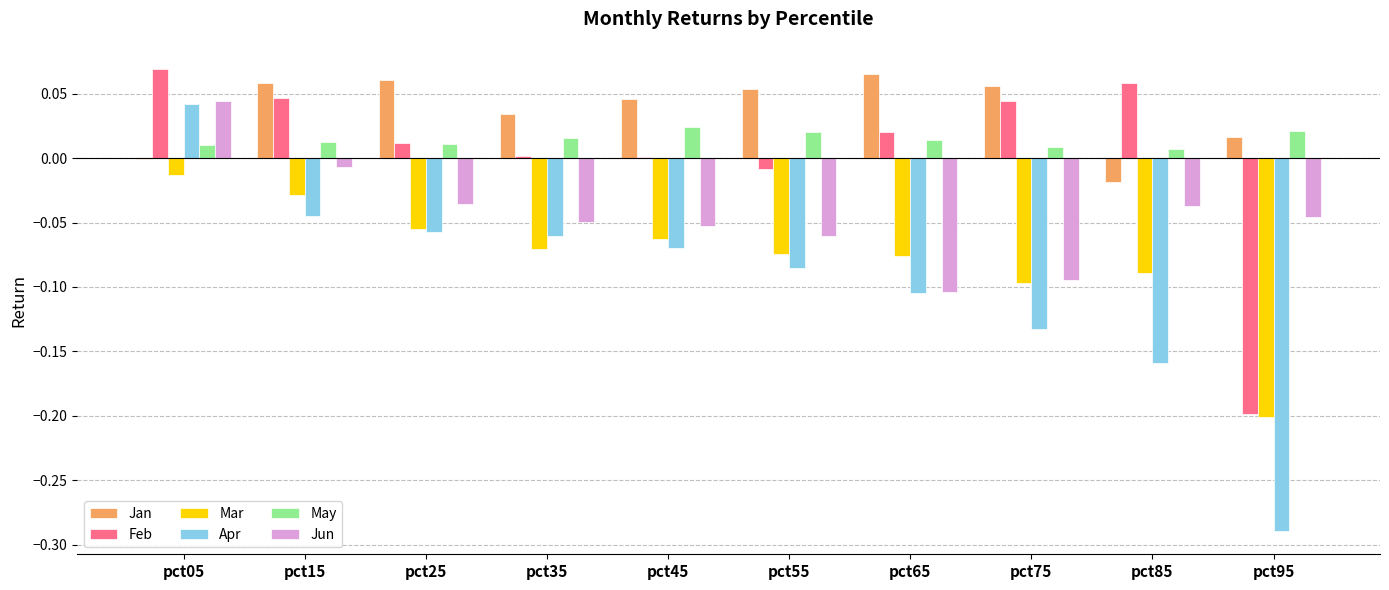

At which label is Mar closest to 0?

pct05